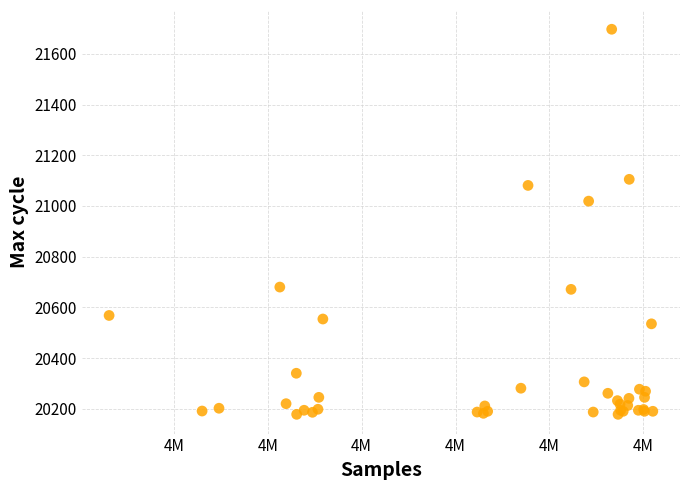

What Y value in the scatter plot is closest to 20937?

21019